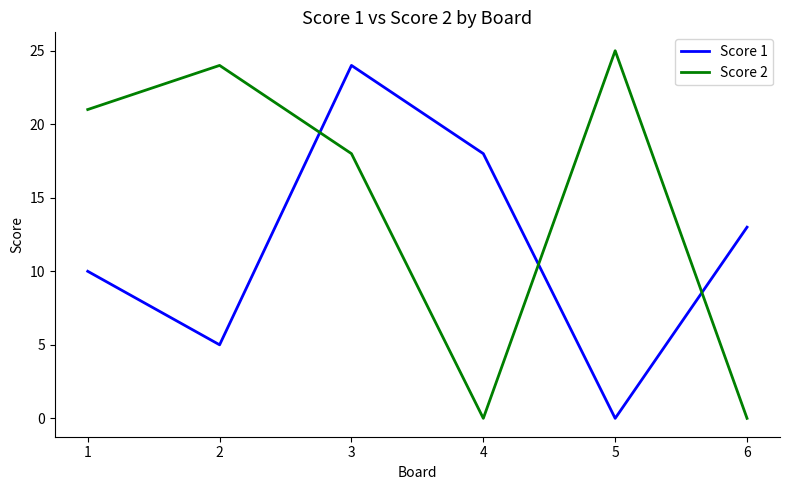

Between 1 and 3, which series saw the biggest shift?

Score 1